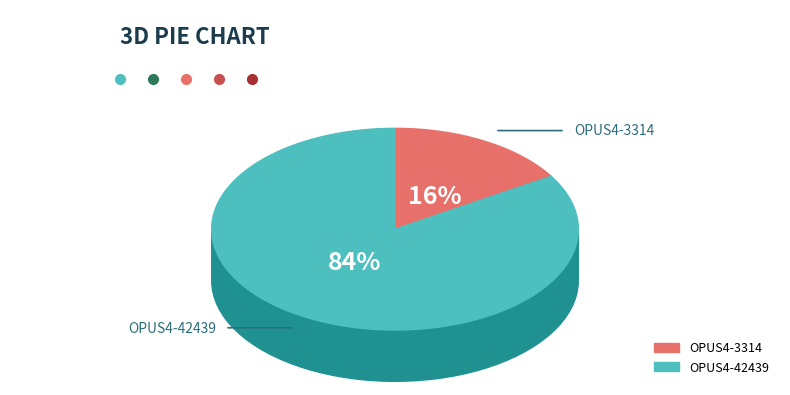

What is the smallest slice in the pie chart?

OPUS4-3314